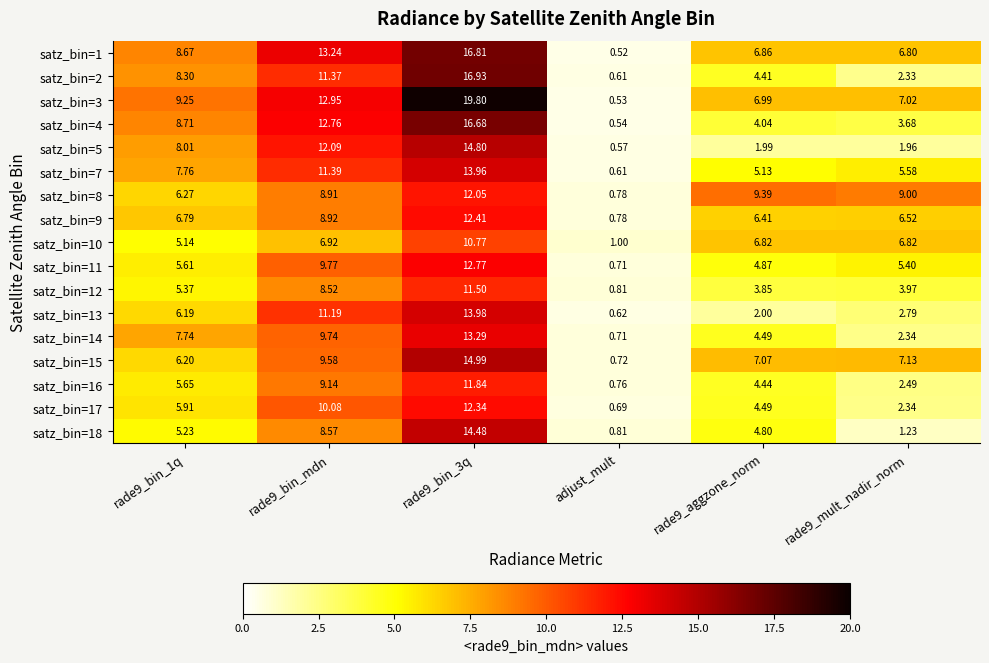

Which category has the lowest value in the satz_bin=1 series?

adjust_mult